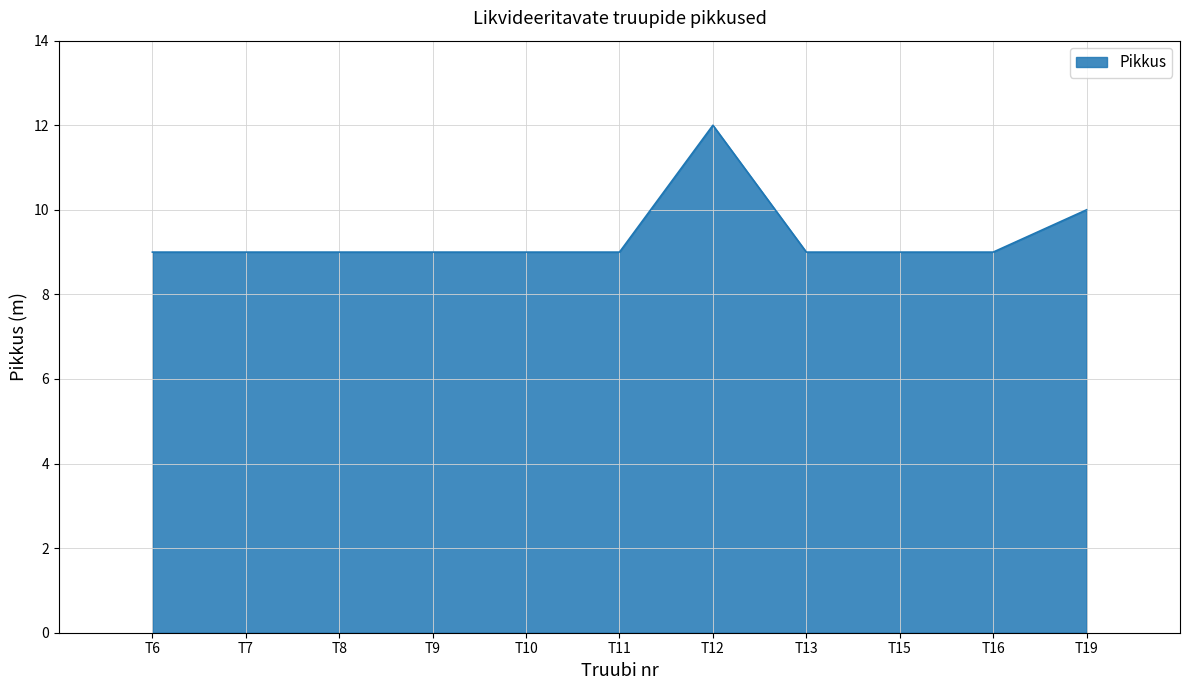

The value at T19 is 2. True or false?

False